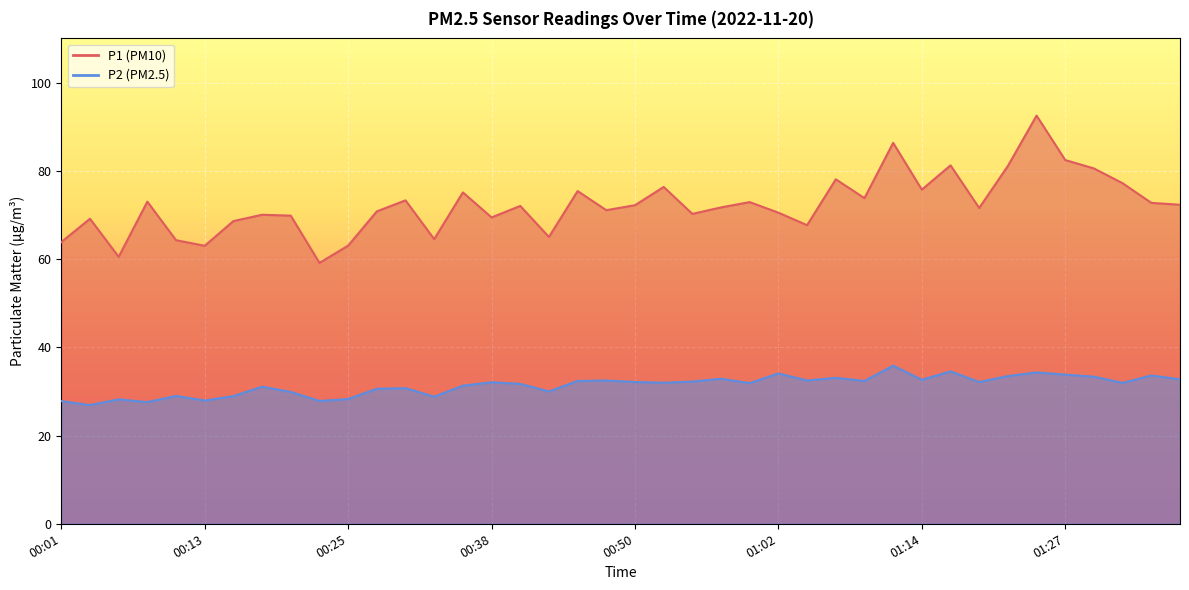

How many lines are shown in the chart?

2